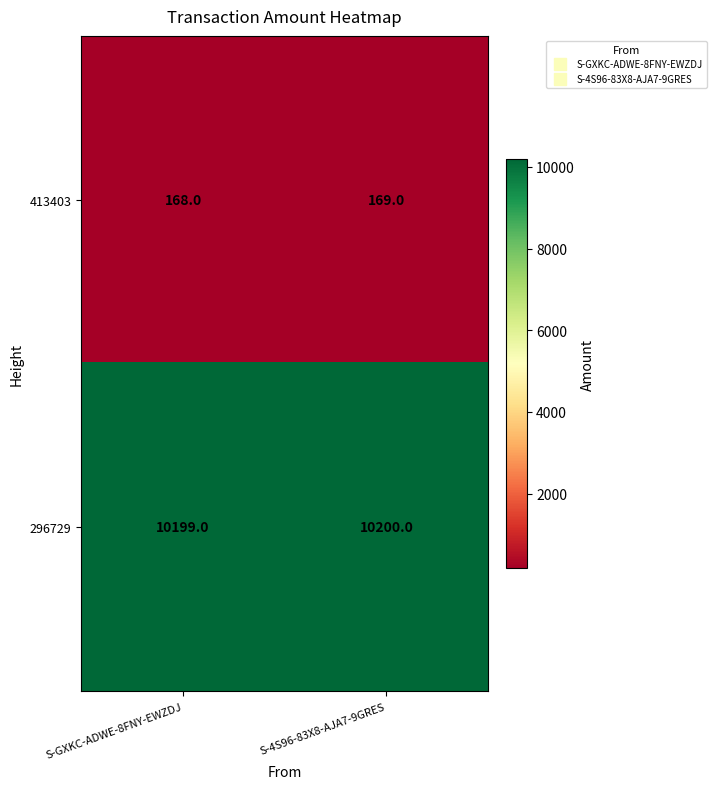

What is the sum of all 413403 values?

337